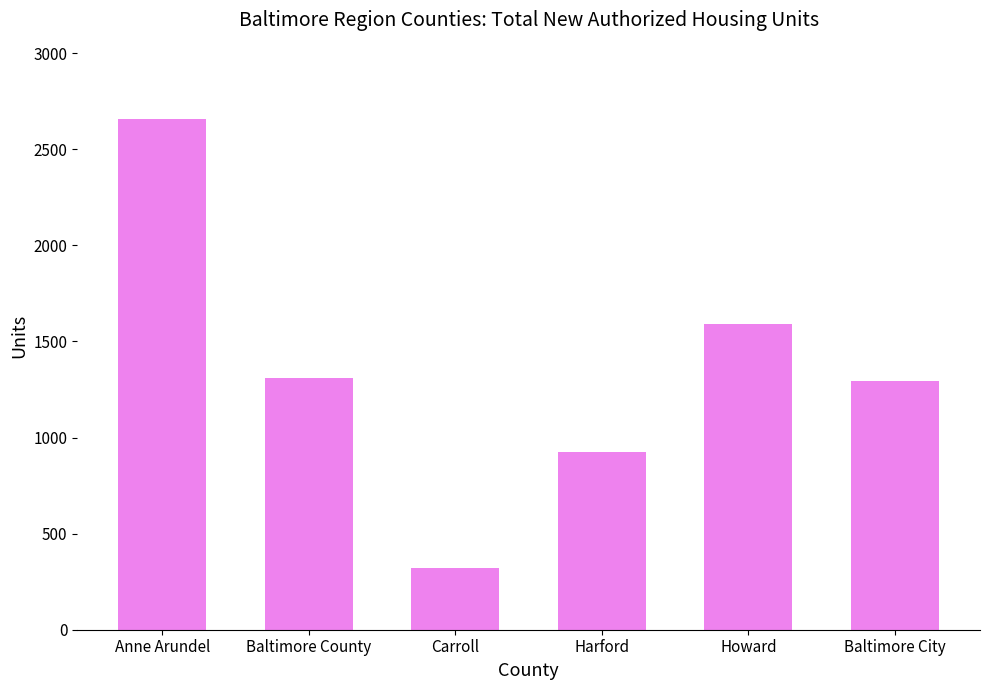

The chart shows a value of 1312 at Baltimore County. True or false?

True